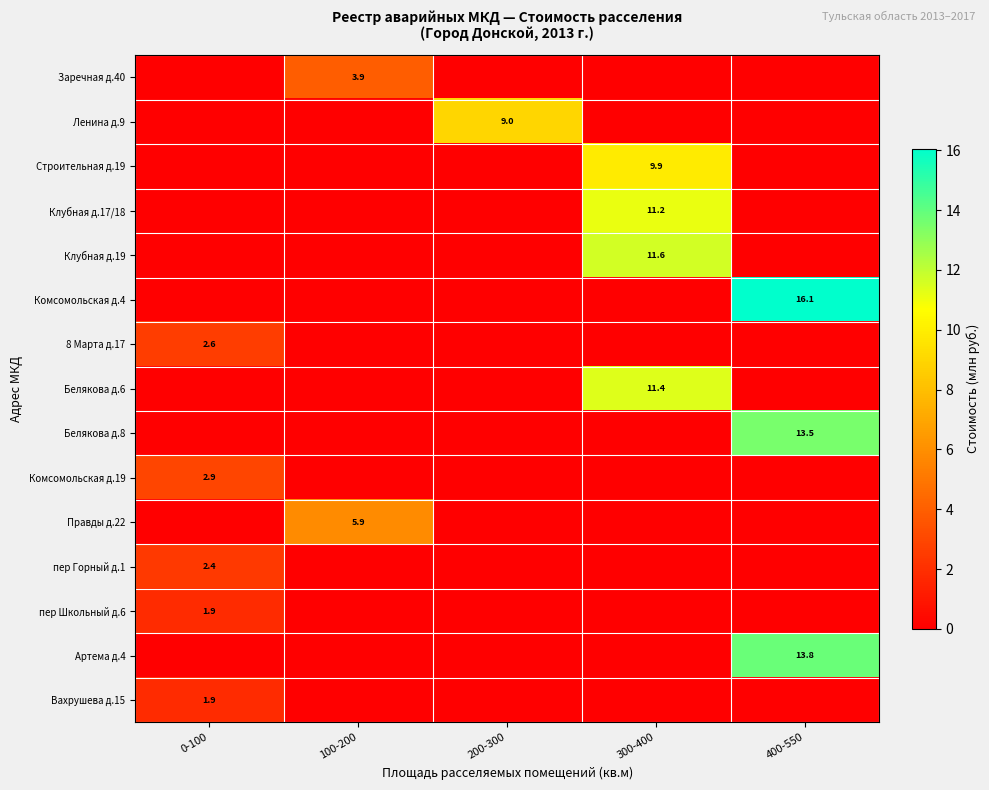

Is it true that Ленина д.9 equals 12.4 at 200-300?

False